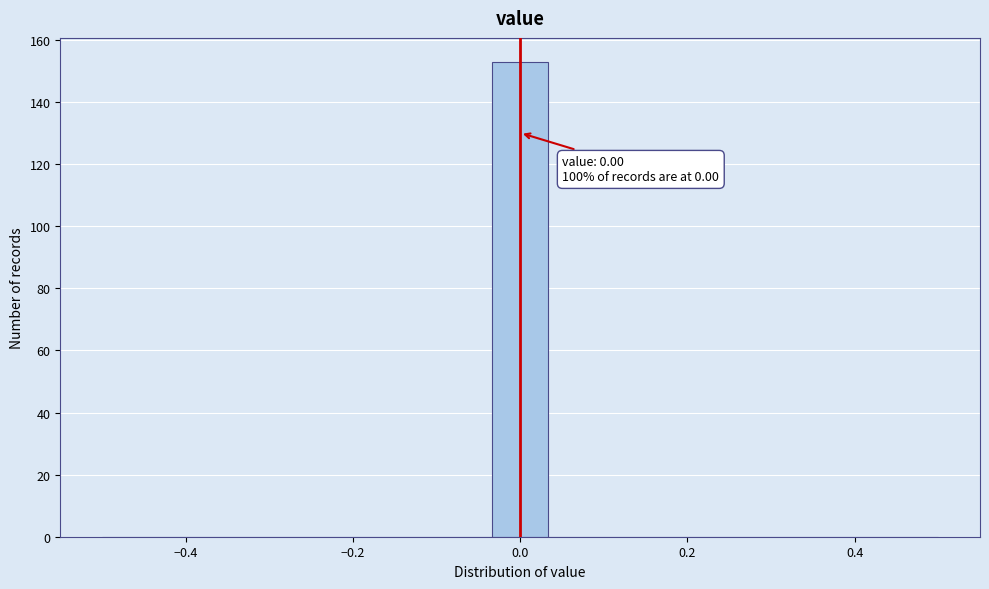

Read against the x-axis, roughly where is the centre of the tallest bar?

0.00